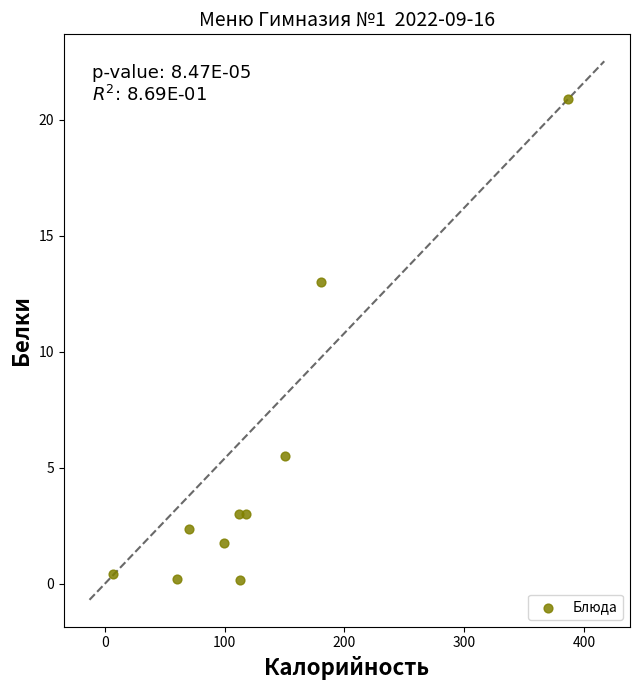

What is the range of X values (max minus min)?

380.0